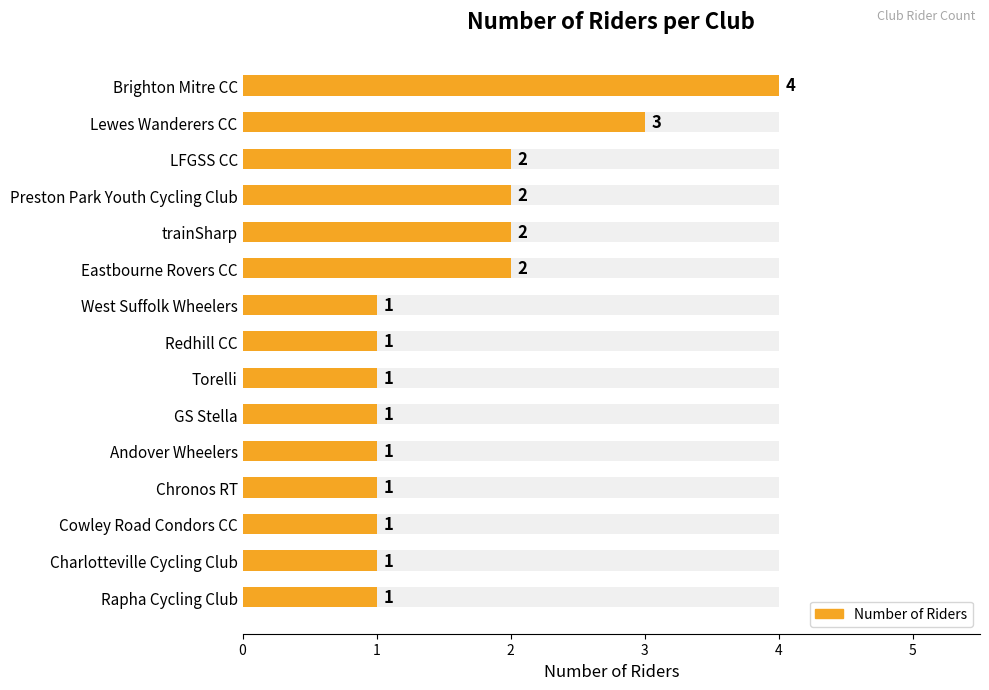

True or false: the data shows 0 at Andover Wheelers.

False